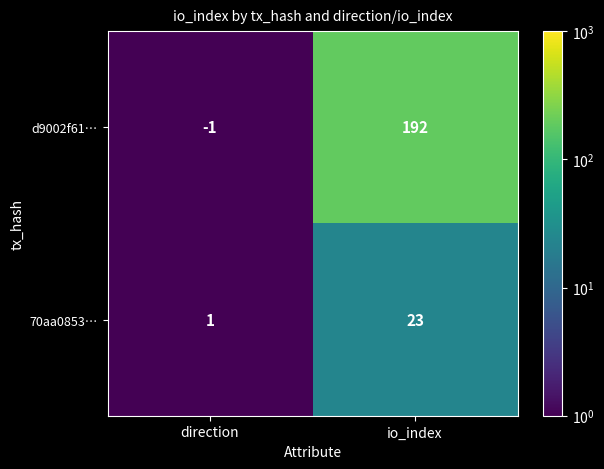

Reading left to right, list all the values displayed in this chart.

d9002f61…: -1	192
70aa0853…: 1	23